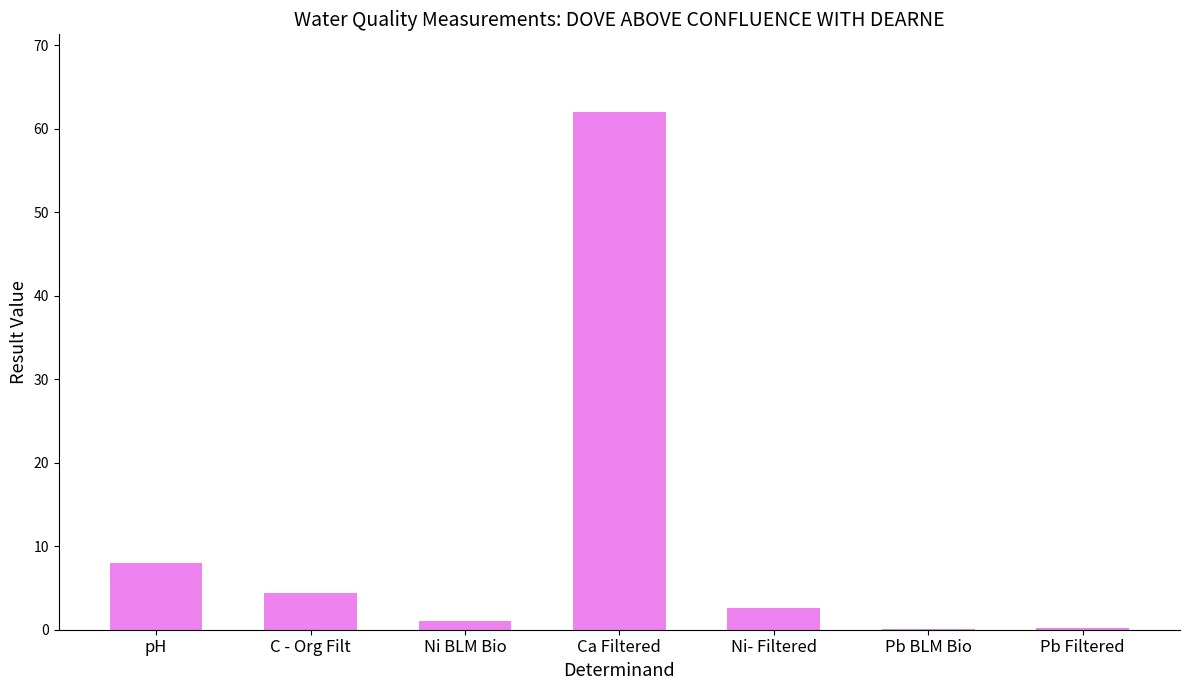

What is the maximum value shown in the chart?

62.0